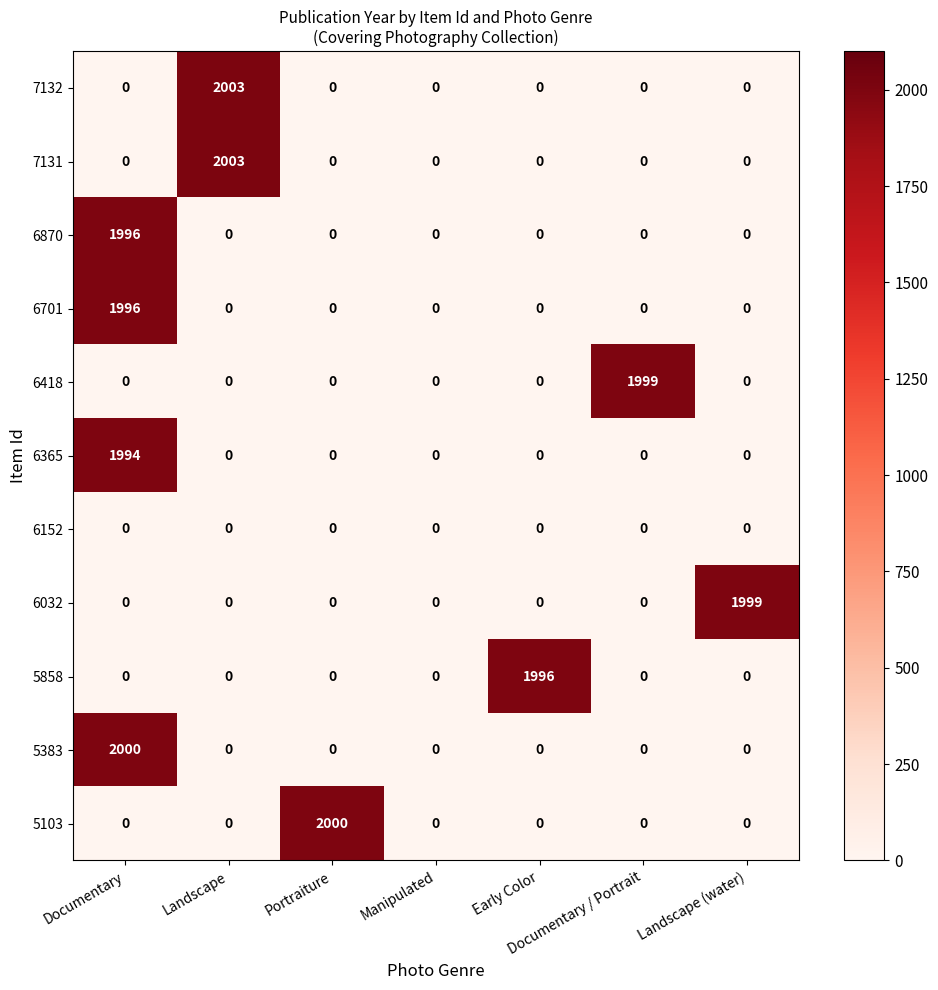

What is the difference between the maximum and minimum values in the 6870 series?

1996